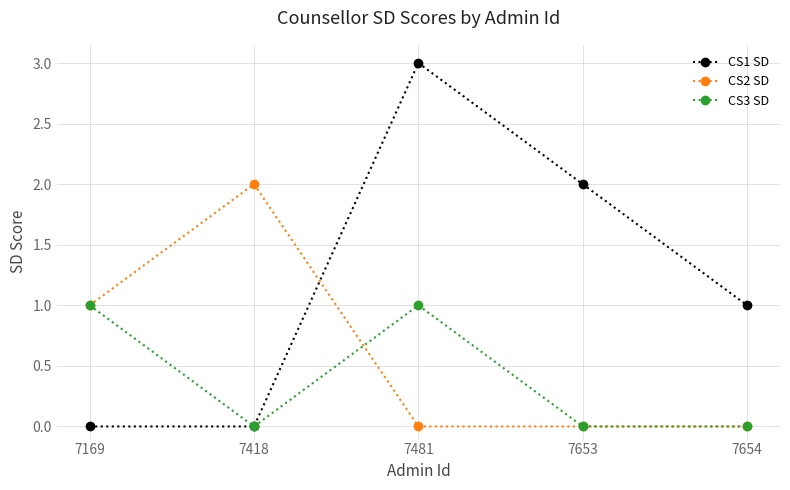

True or false: CS3 SD has more than 2 interior local peaks.

False